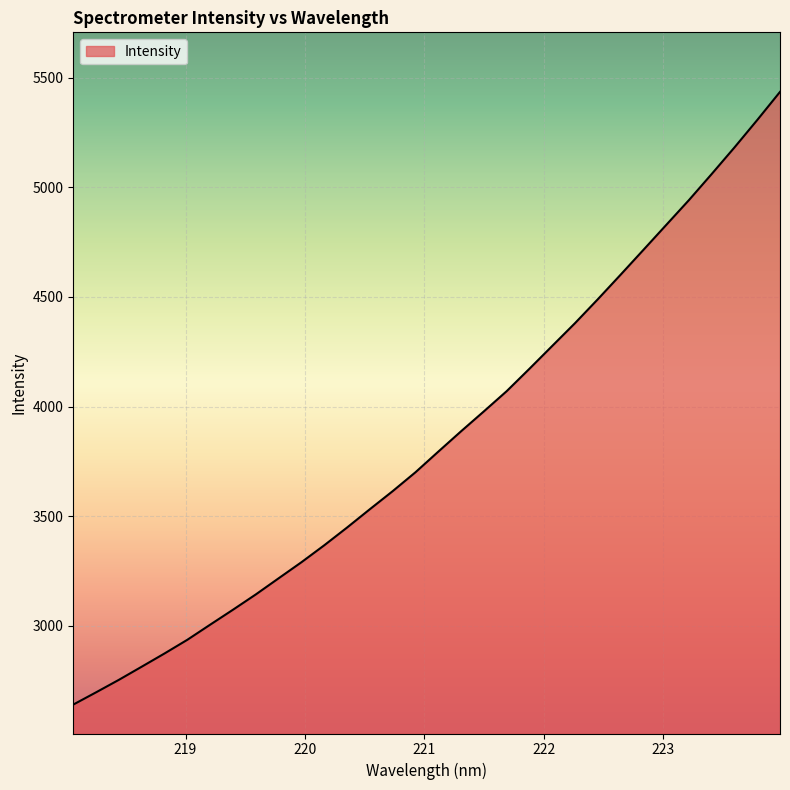

True or false: there are more than 2 points higher than both neighbors.

False